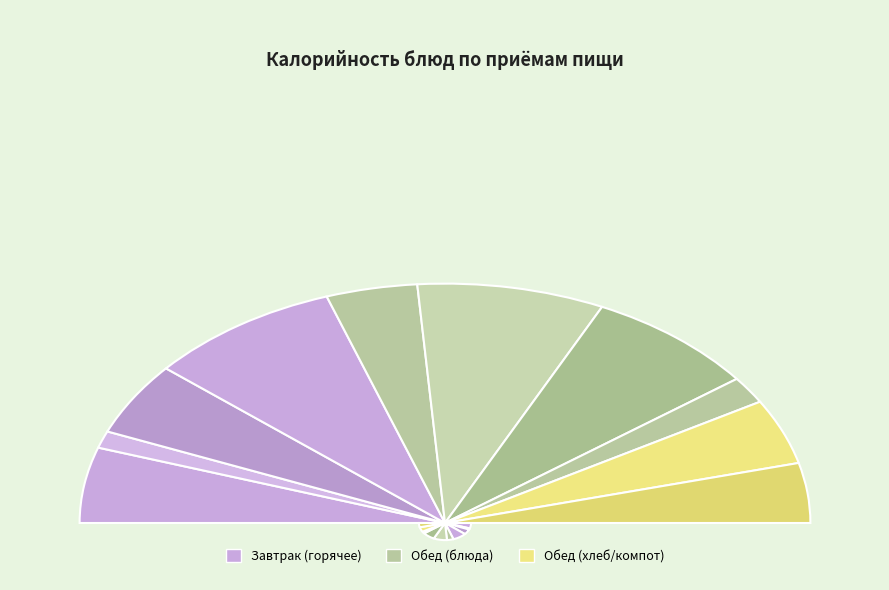

What is the change in value from Хлеб пшеничный (завтрак) to Котлеты куриные с подливом овощным?

+79